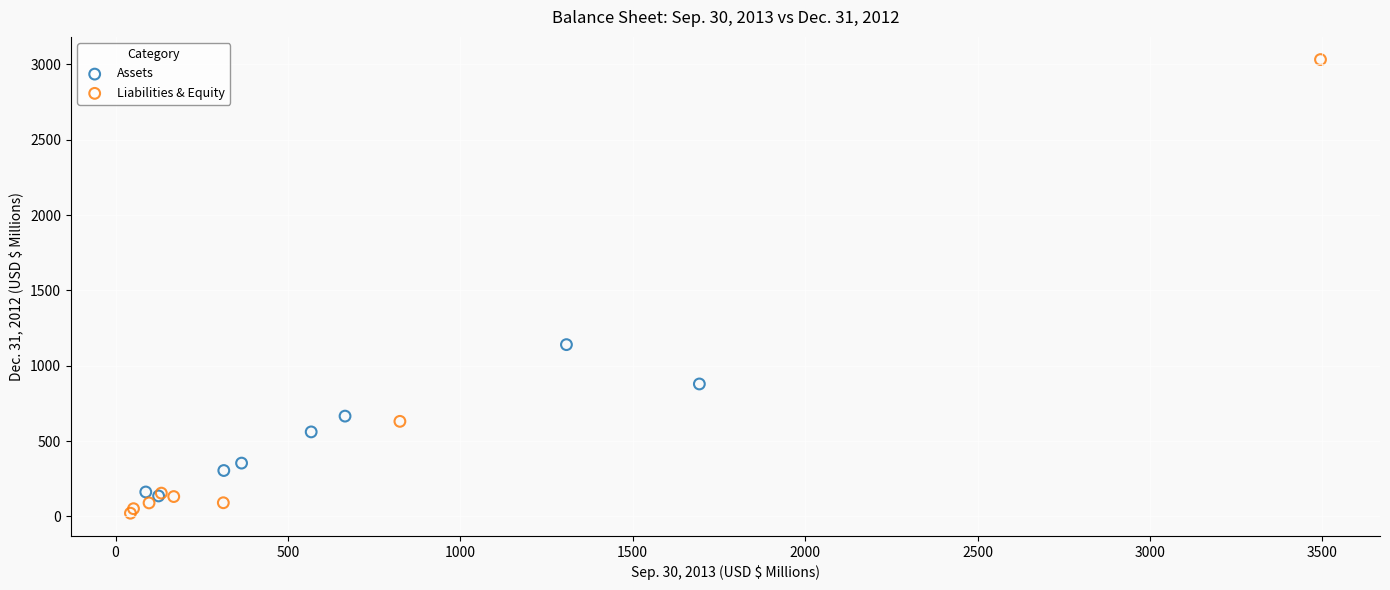

Which series reaches the minimum Y coordinate?

Liabilities & Equity